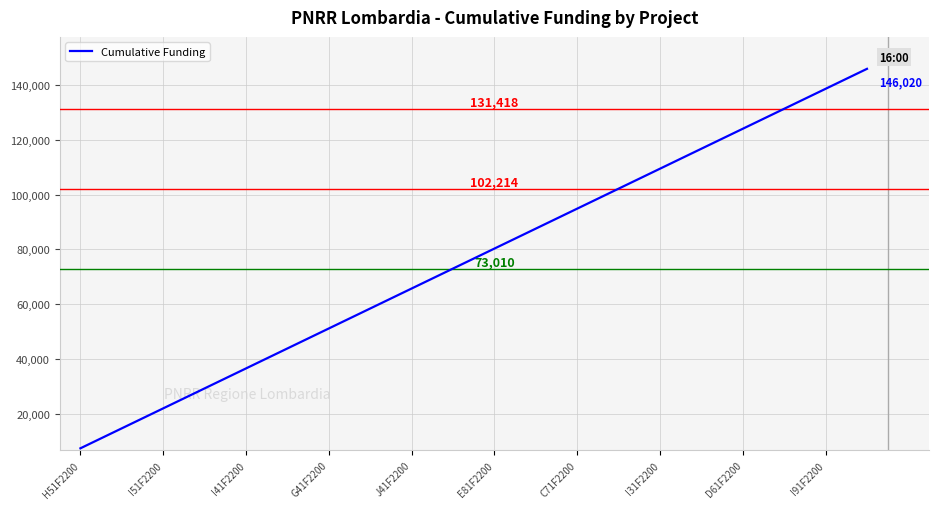

What is the maximum value shown in the chart?

146020